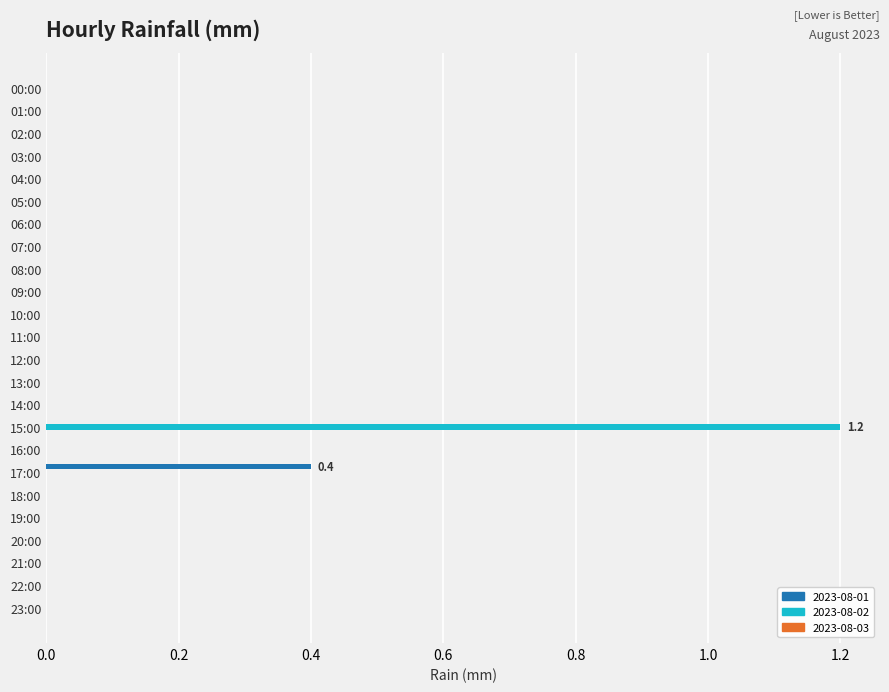

The 2023-08-01 series shows -0.2 at 11:00. True or false?

False